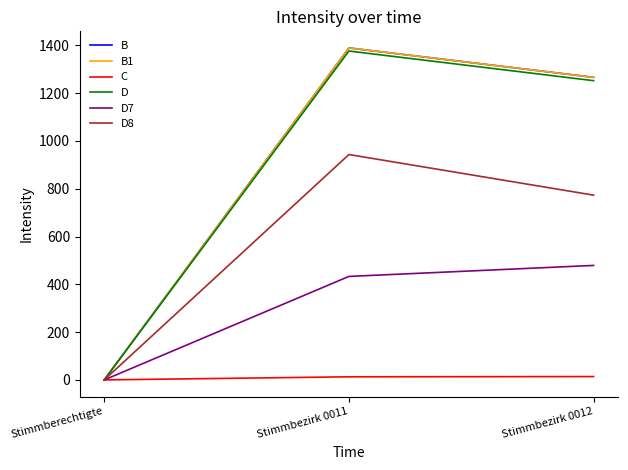

Does the chart display data point markers on the line(s)?

No